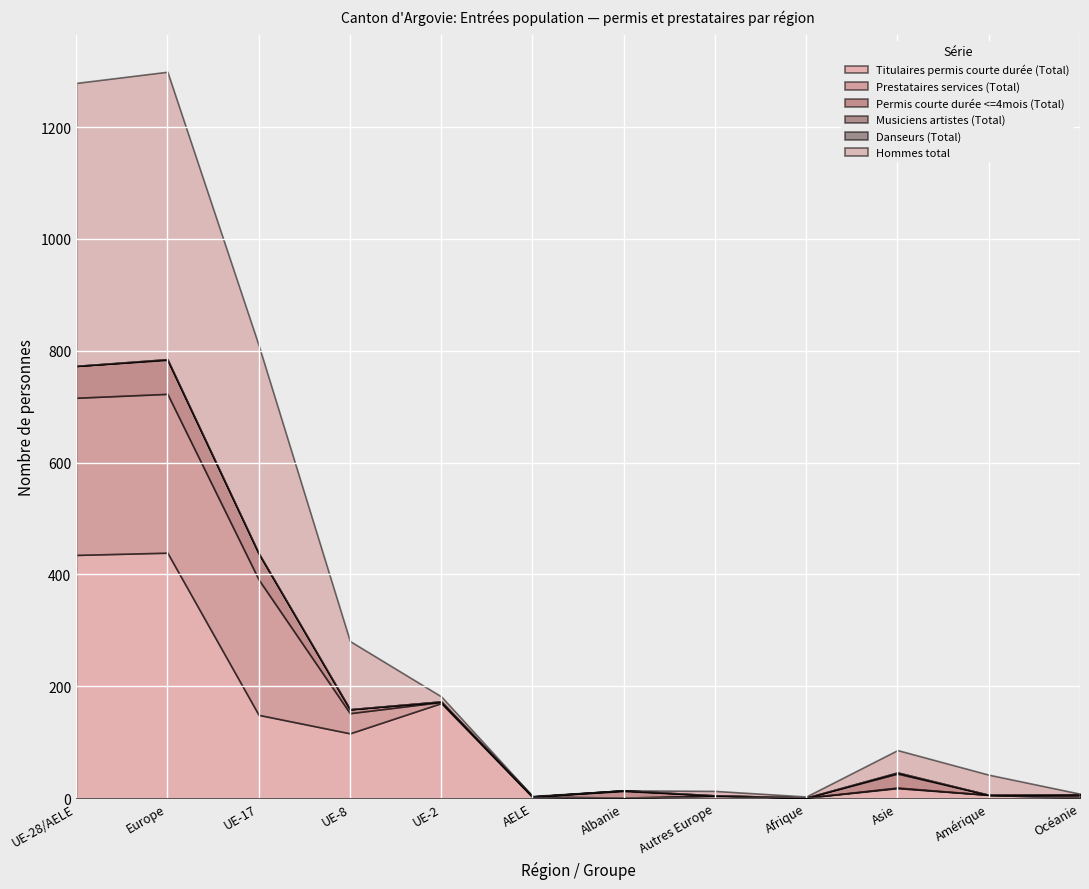

True or false: Hommes total and Titulaires permis courte durée (Total) cross at least once.

True